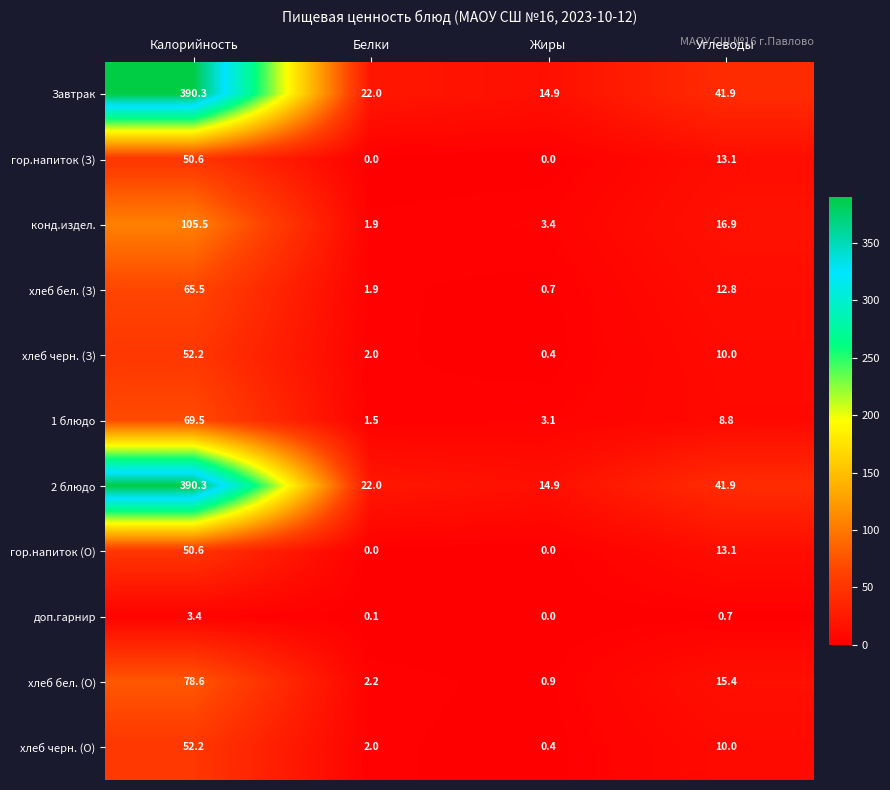

The хлеб бел. (О) series shows 1.3 at Жиры. True or false?

False